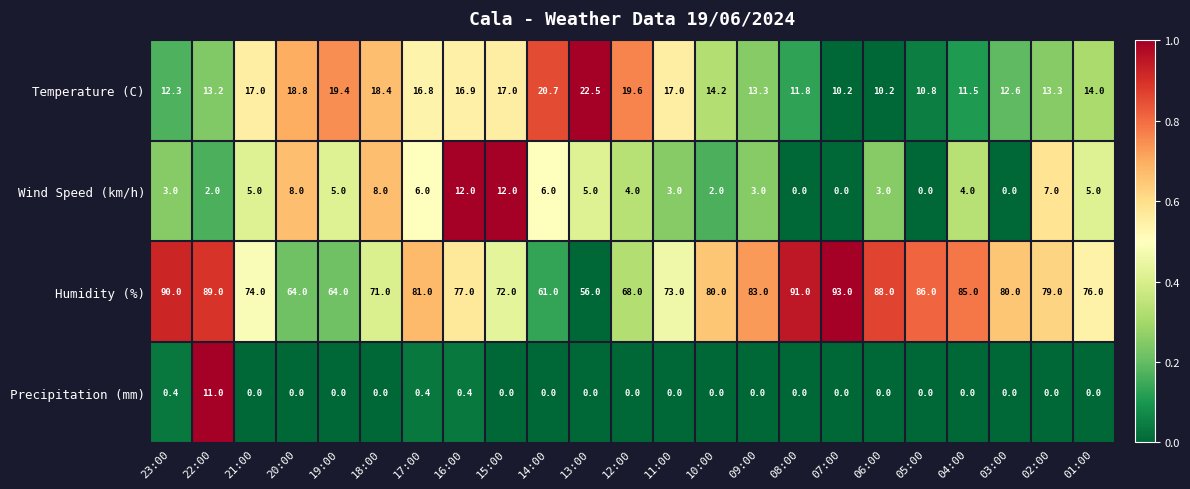

The value of Precipitation (mm) at 19:00 is -4.3. True or false?

False